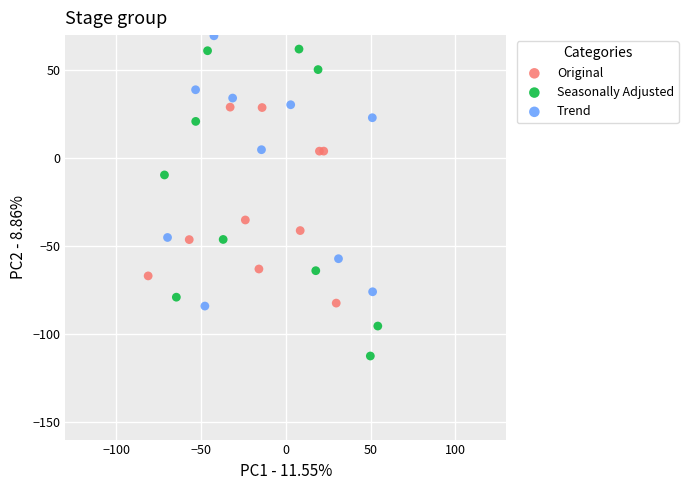

Which series has the largest Y range (max minus min)?

Seasonally Adjusted